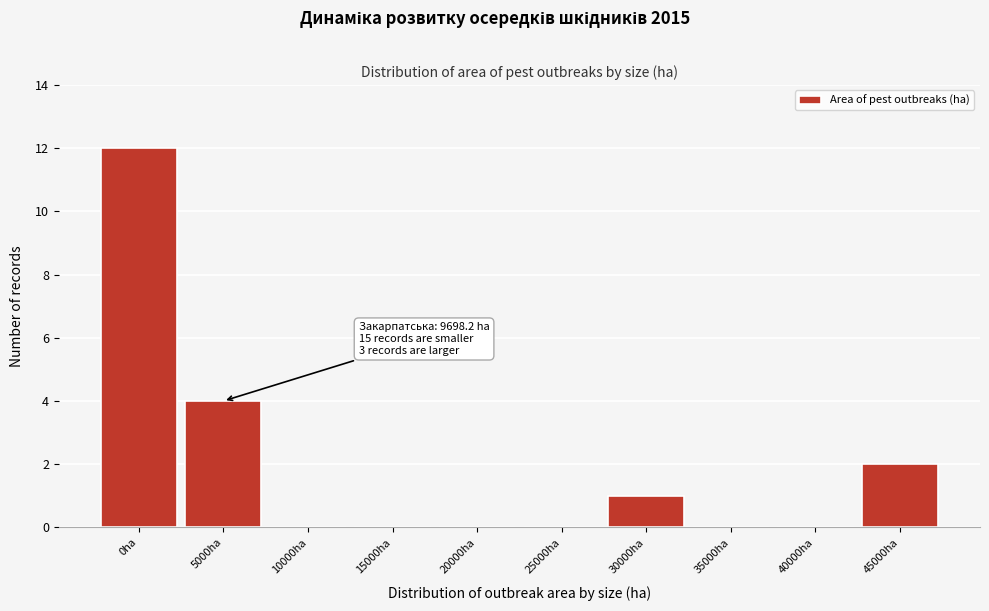

Reading right to left, list all the values displayed in this chart.

45000ha=2	40000ha=0	35000ha=0	30000ha=1	25000ha=0	20000ha=0	15000ha=0	10000ha=0	5000ha=4	0ha=12